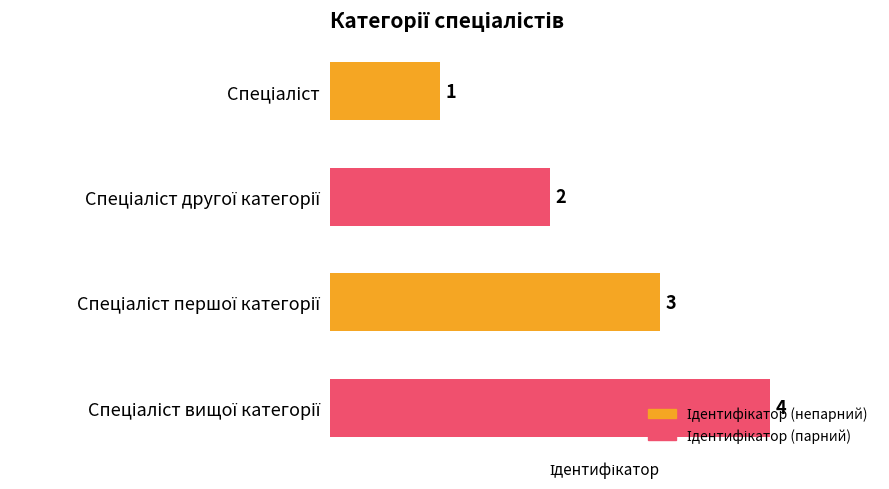

What is the value of the 2nd bar from the top?

2